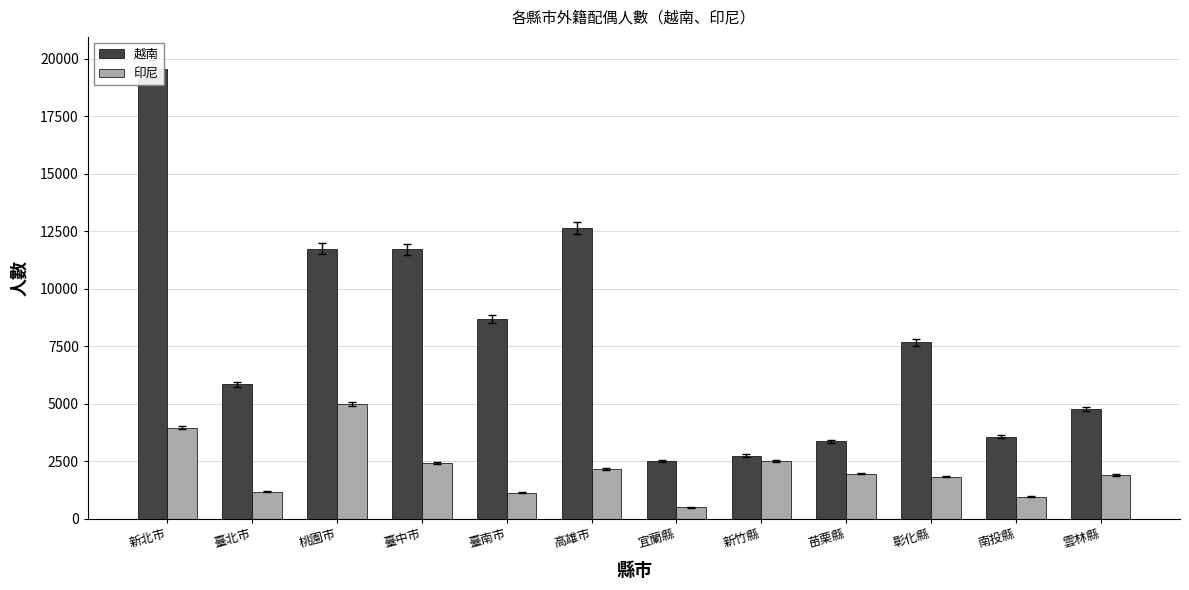

Does the chart contain any negative values?

No